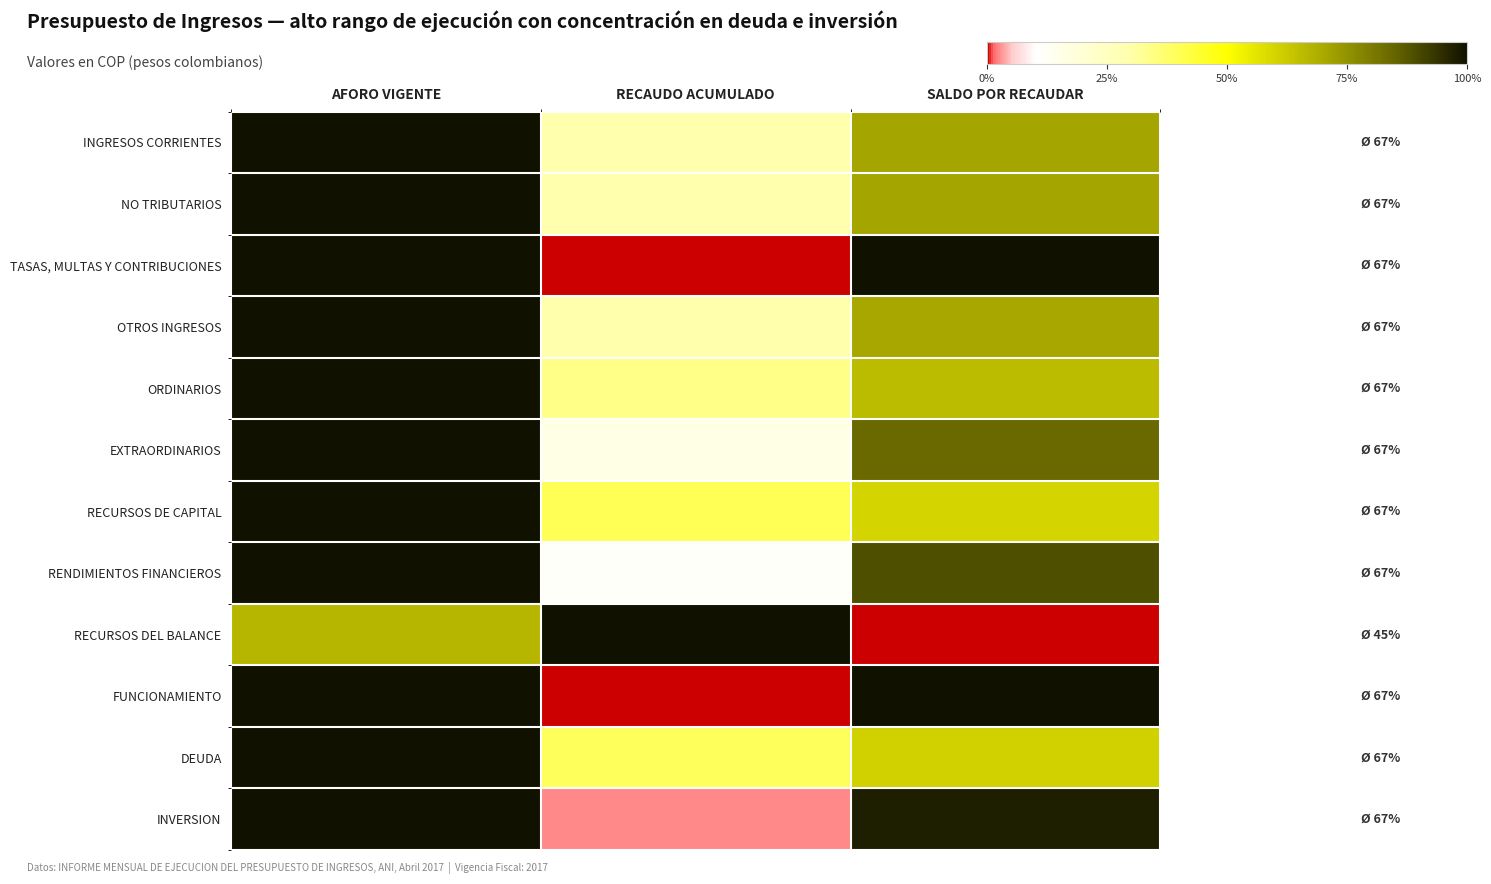

At RECAUDO ACUMULADO, list the series in order from largest to smallest.

RECURSOS DEL BALANCE, RECURSOS DE CAPITAL, DEUDA, ORDINARIOS, OTROS INGRESOS, INGRESOS CORRIENTES, NO TRIBUTARIOS, EXTRAORDINARIOS, RENDIMIENTOS FINANCIEROS, INVERSION, FUNCIONAMIENTO, TASAS, MULTAS Y CONTRIBUCIONES